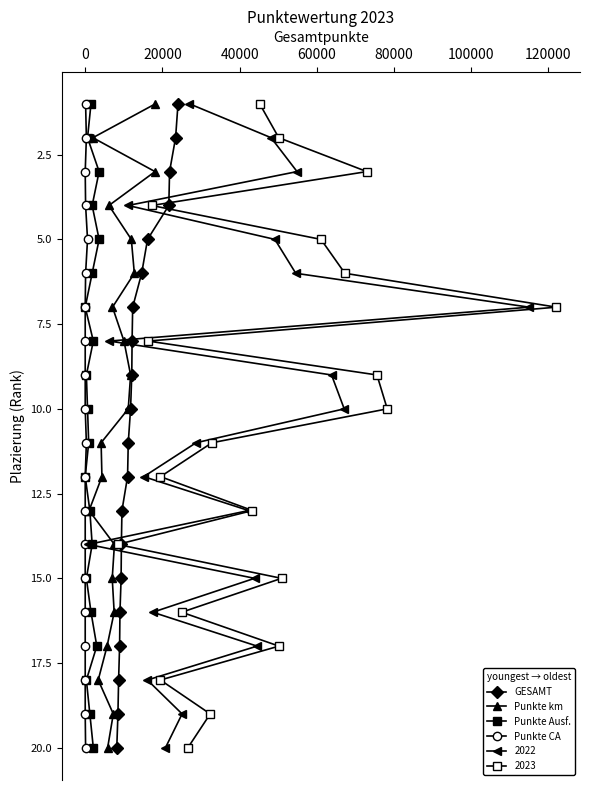

What is the sum of all Punkte km values?

210